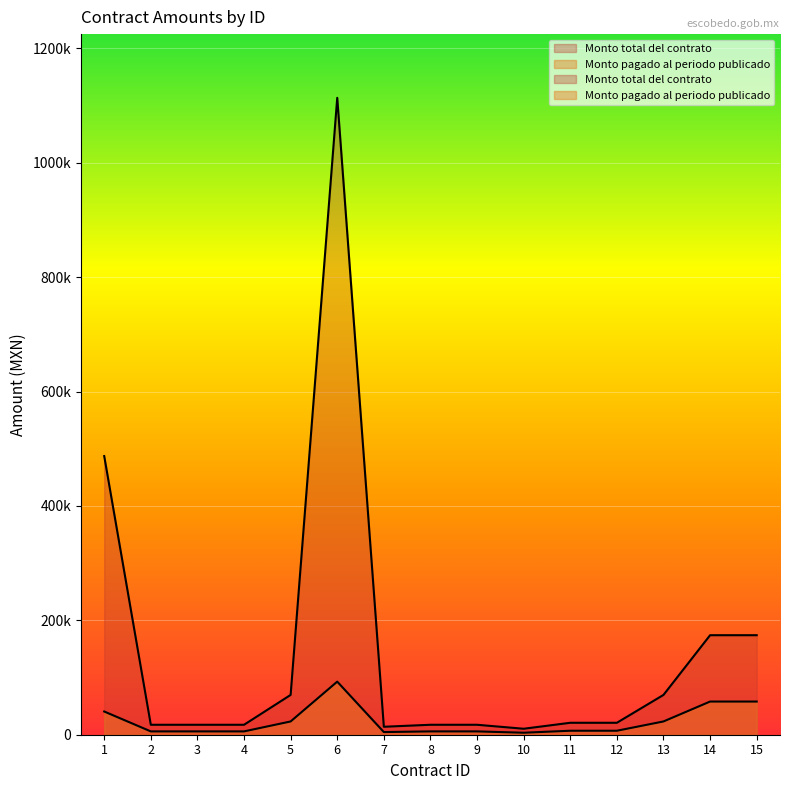

Where is the first local minimum for Monto total del contrato?

7